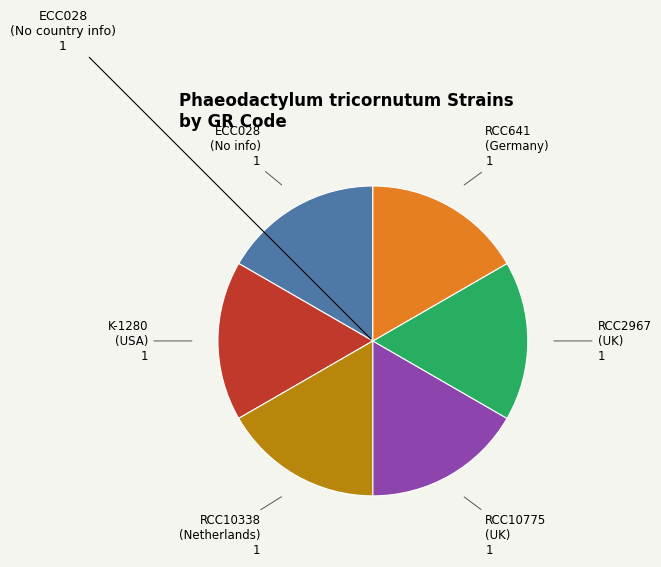

Is there a majority slice in this chart?

No